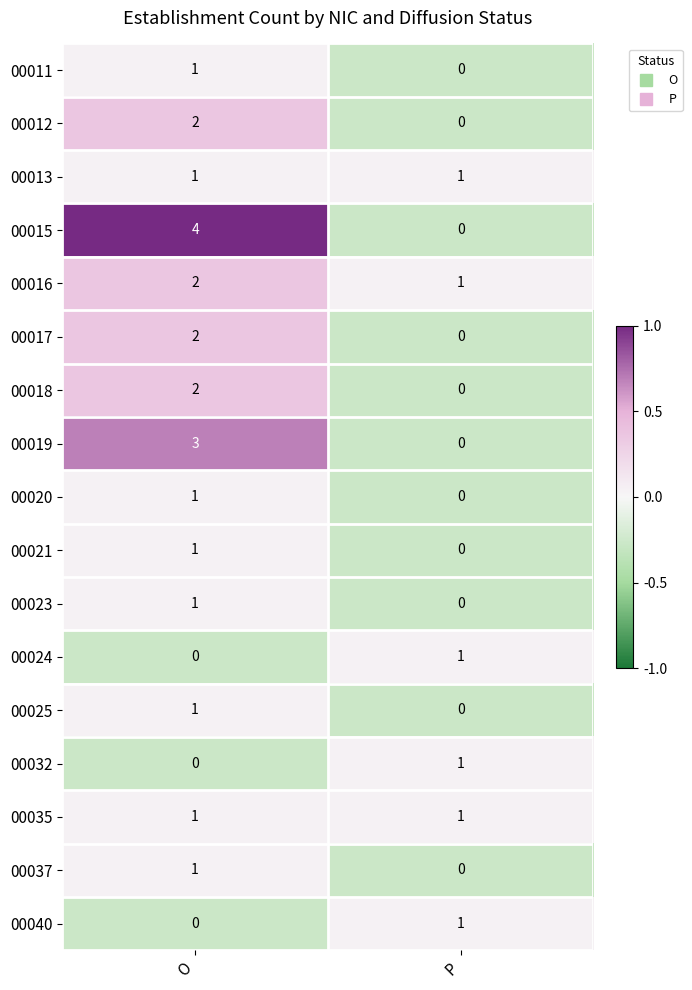

How many data points in 00024 are less than 1?

1